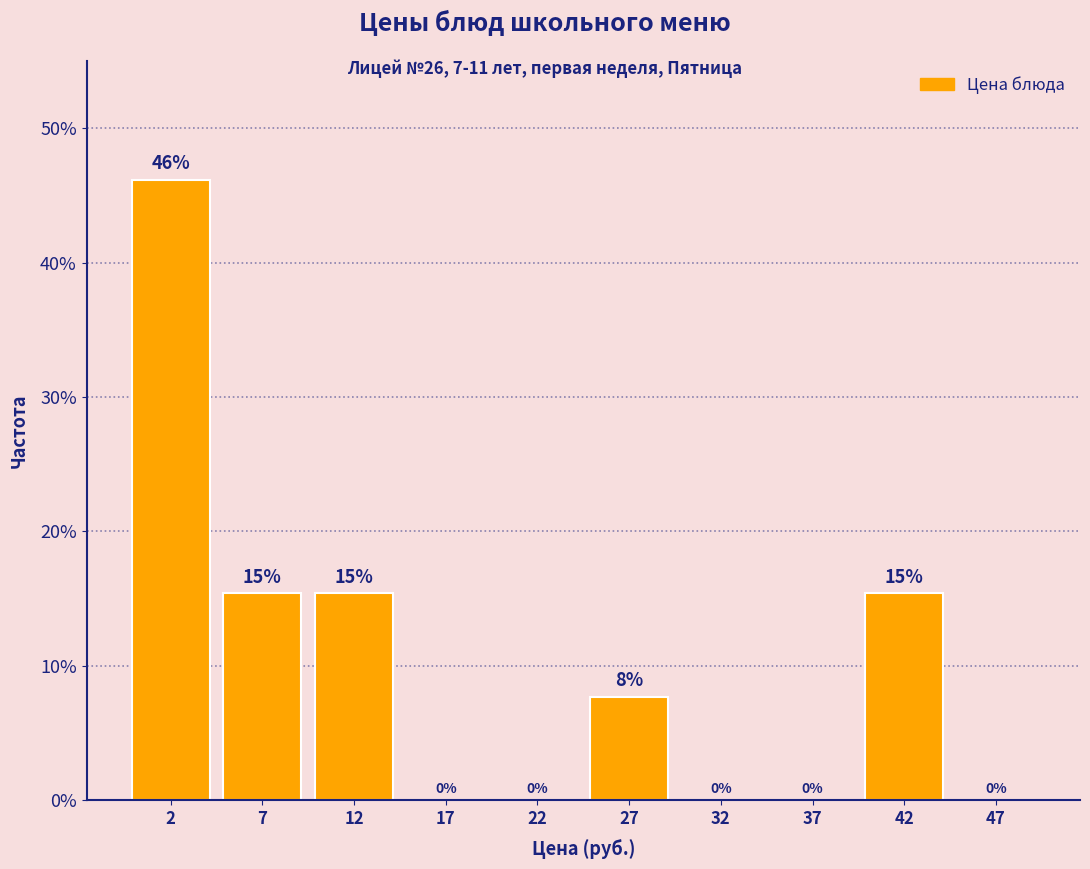

Which range on the x-axis has the tallest bar?

0 to 5